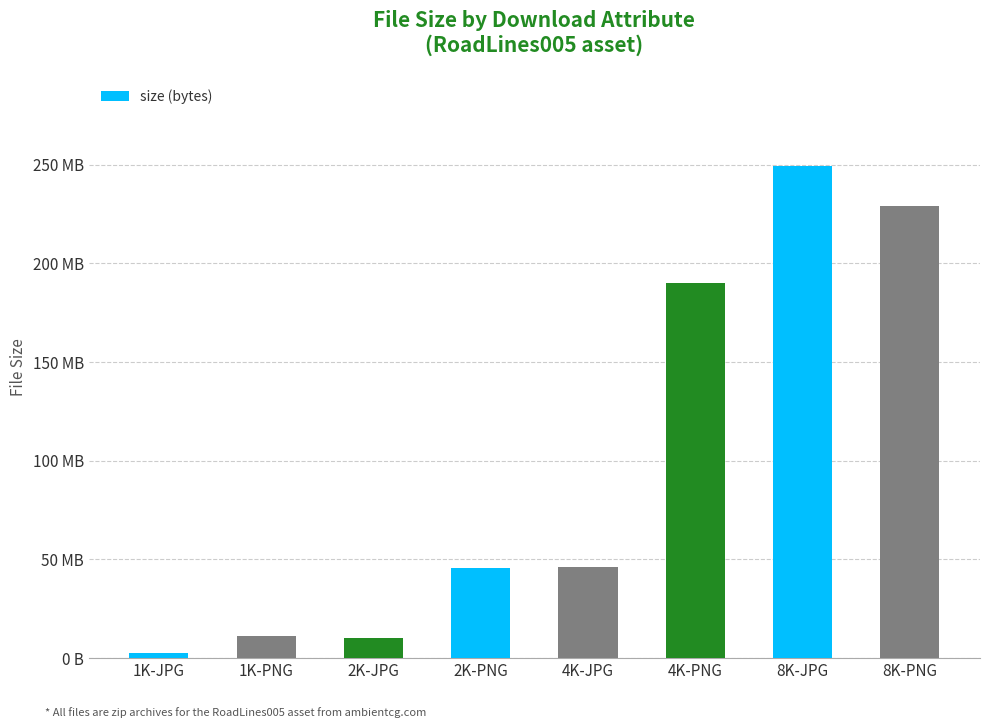

Which label corresponds to the largest value in the chart?

8K-JPG